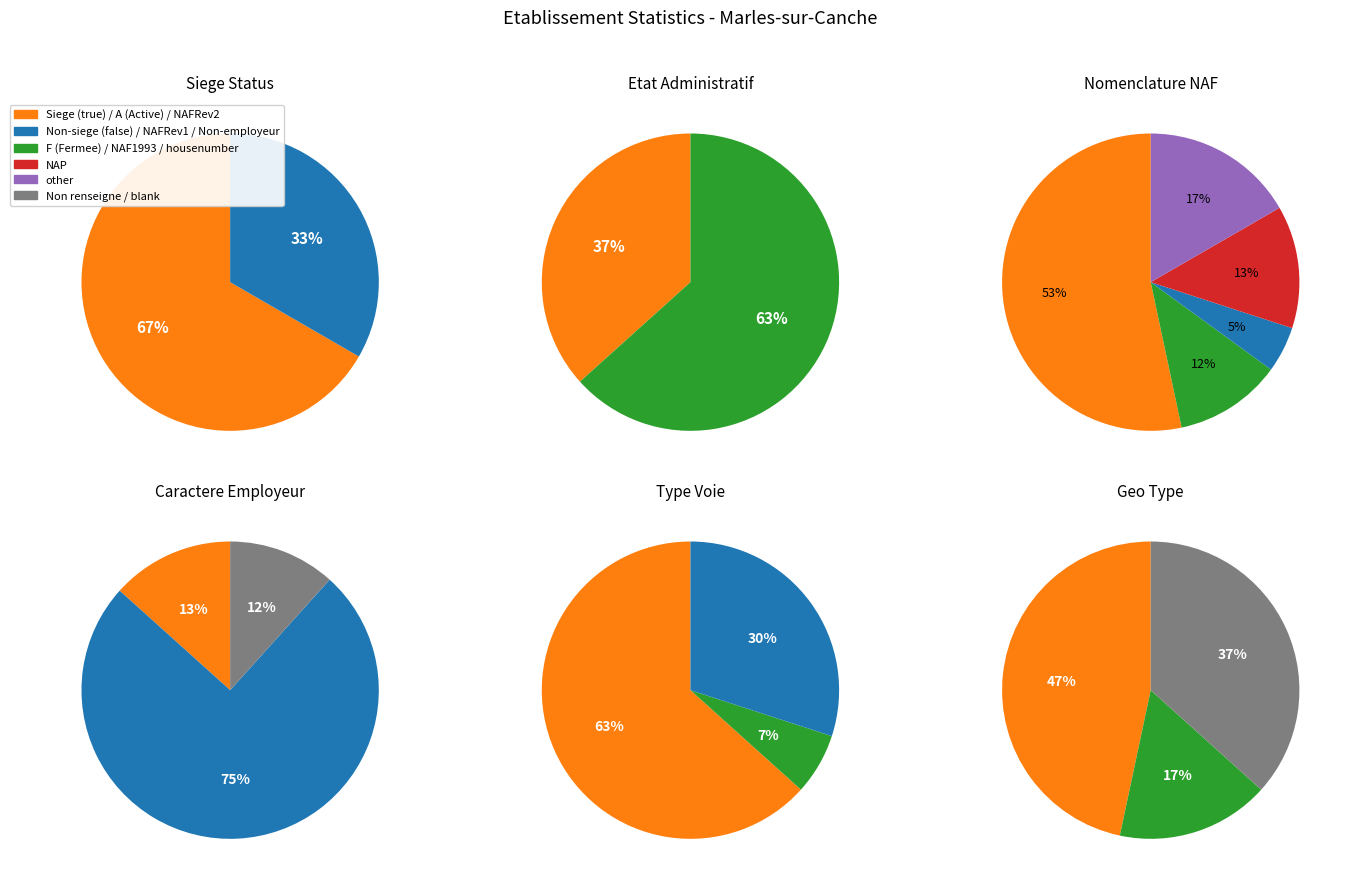

How much of the chart is everything except true?

33.3%